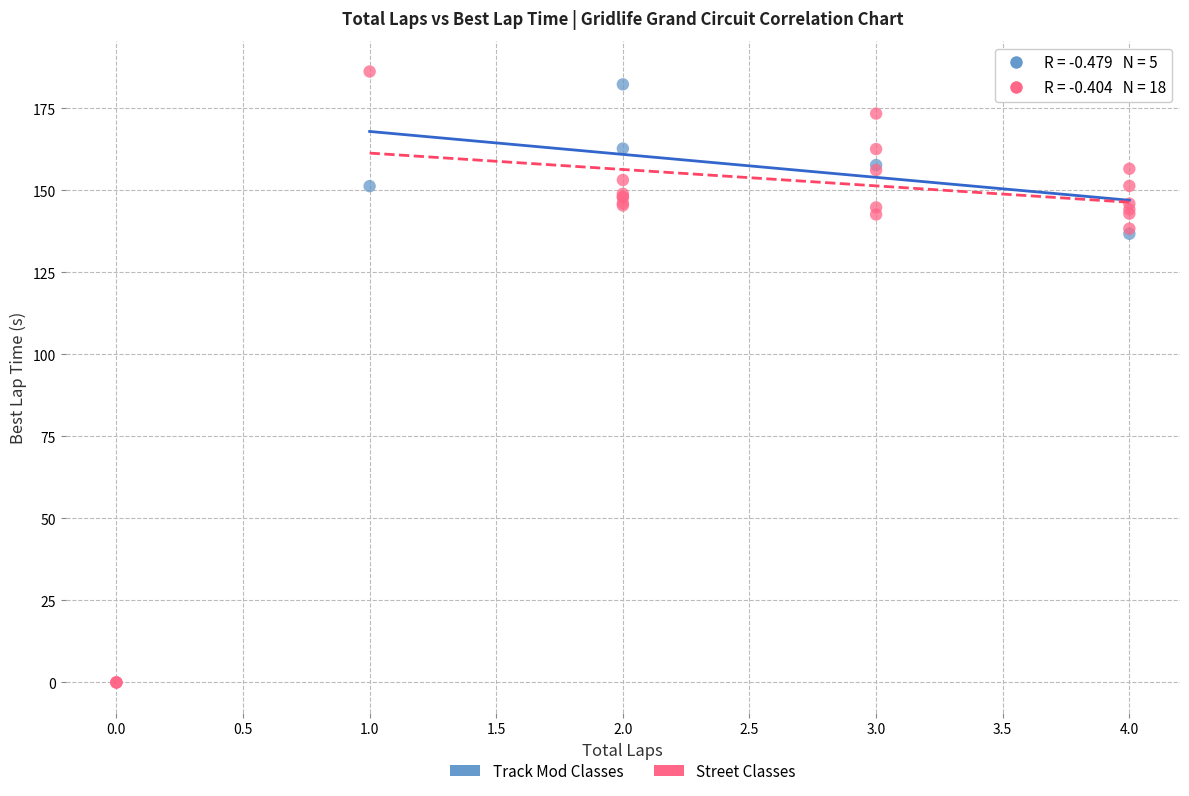

Which series contains the lowest Y value?

Street Classes